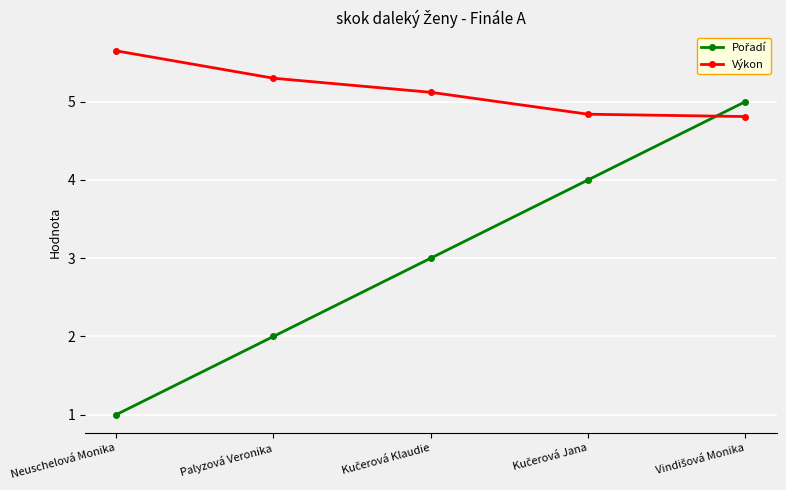

What is the minimum value shown in the chart?

1.0